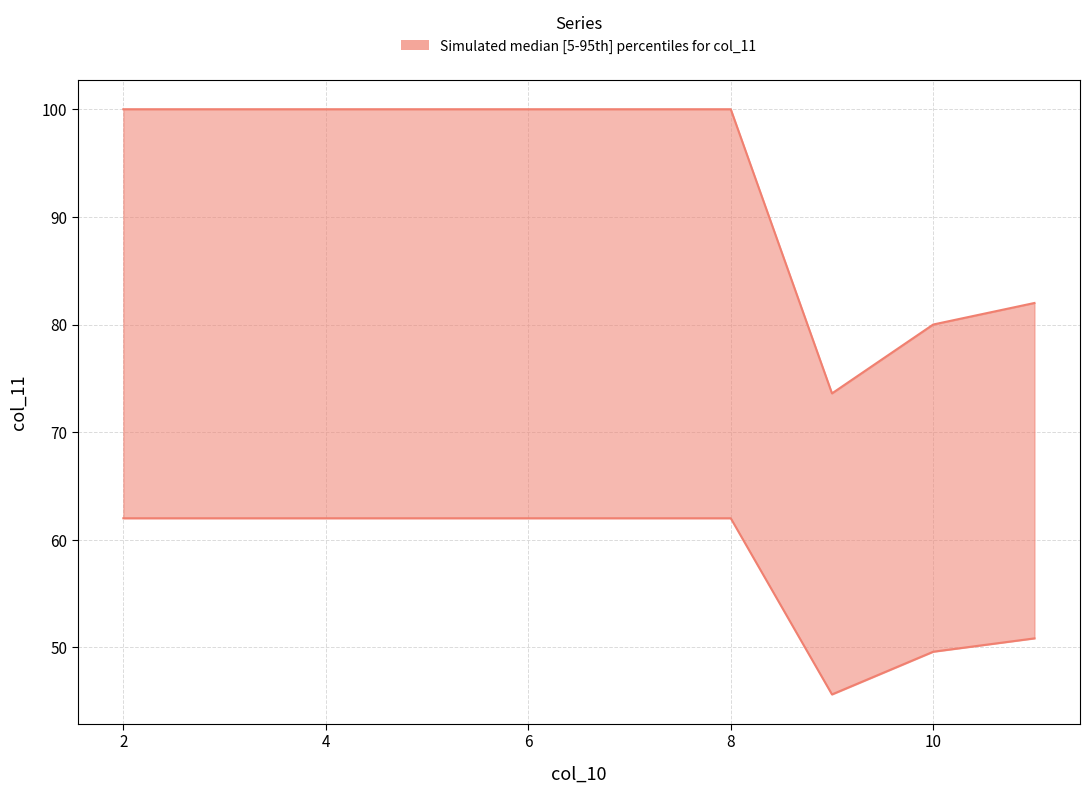

At which category does the chart reach its peak across all series?

2